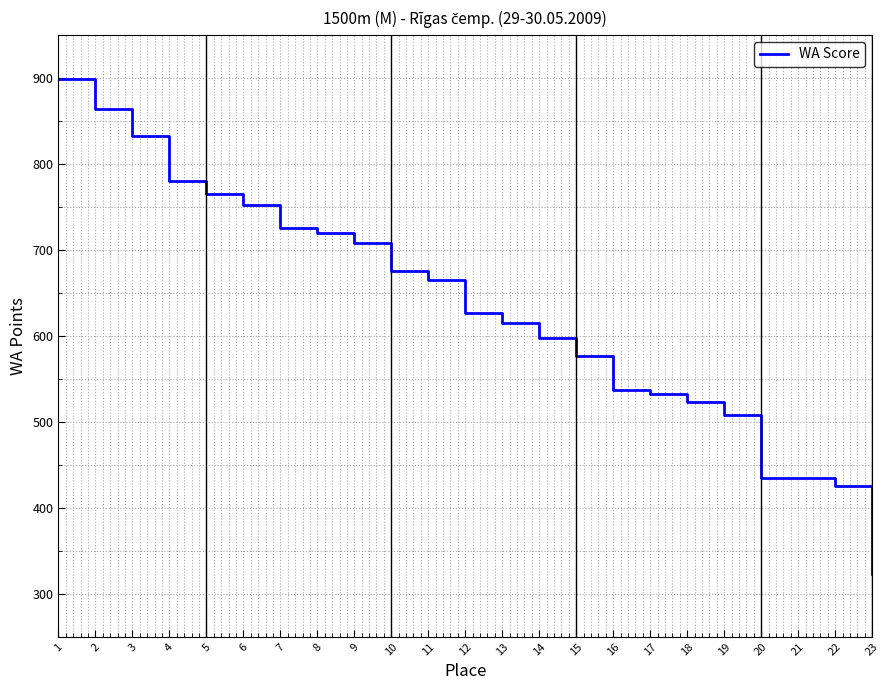

What is the difference between the values at 5 and 8?

46